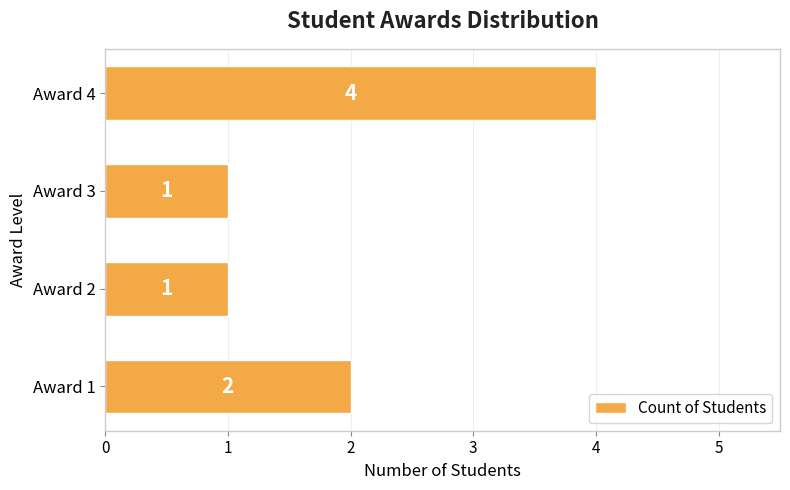

Between Award 1 and Award 3, which is larger?

Award 1